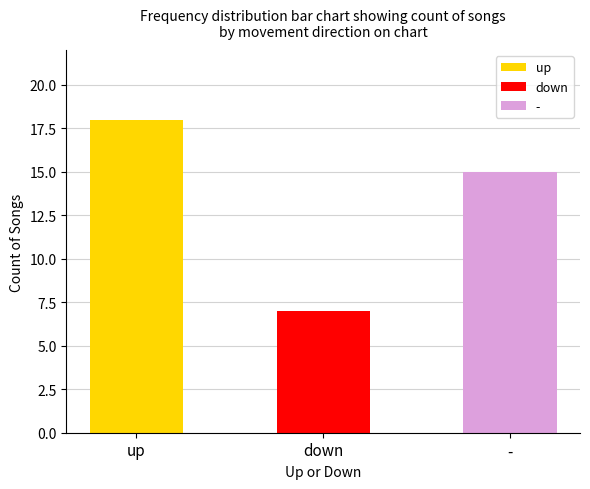

Is it true that the value at up is 18?

True